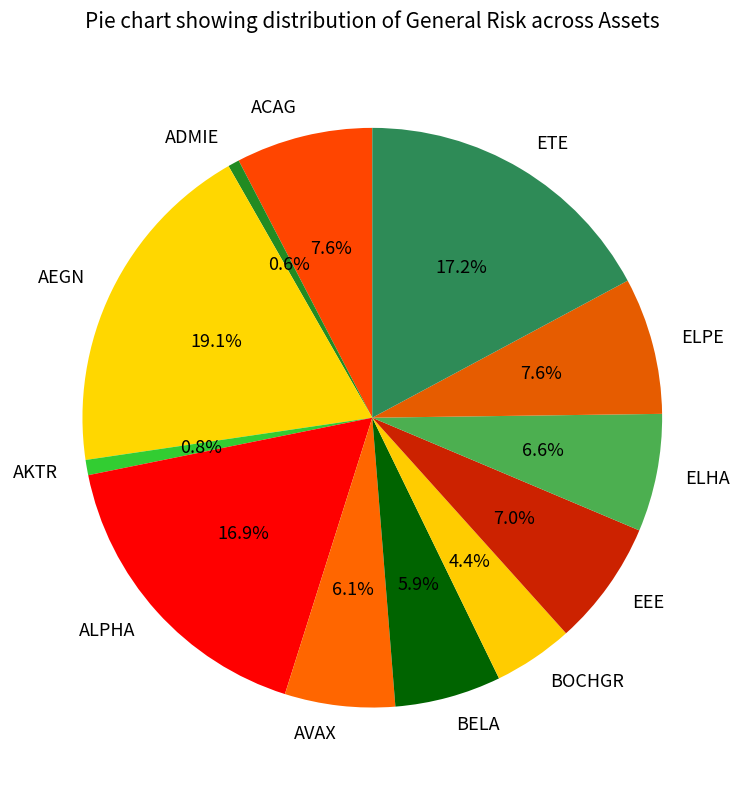

The ADMIE slice represents 11% of the pie. True or false?

False